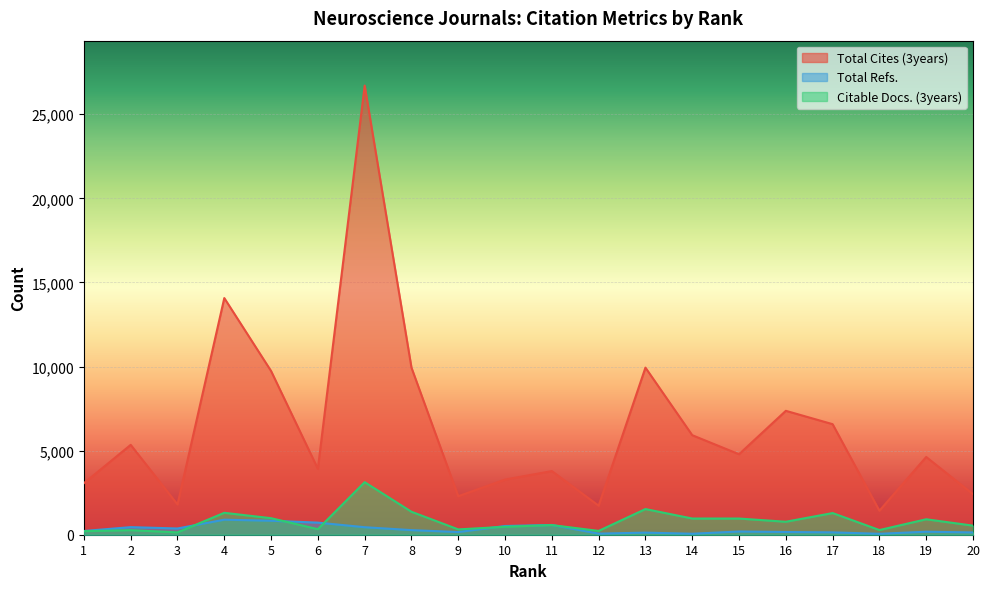

Reading left to right, transcribe all the data shown in this chart.

Total Cites (3years): 3064	5342	1800	14069	9731	3917	26701	9933	2290	3280	3783	1727	9934	5917	4784	7366	6572	1427	4622	2411
Total Refs.: 221	451	371	895	831	720	447	274	159	518	580	65	125	58	191	162	140	55	179	136
Citable Docs. (3years): 211	272	140	1303	983	329	3125	1365	317	472	574	227	1526	963	962	772	1288	278	919	540